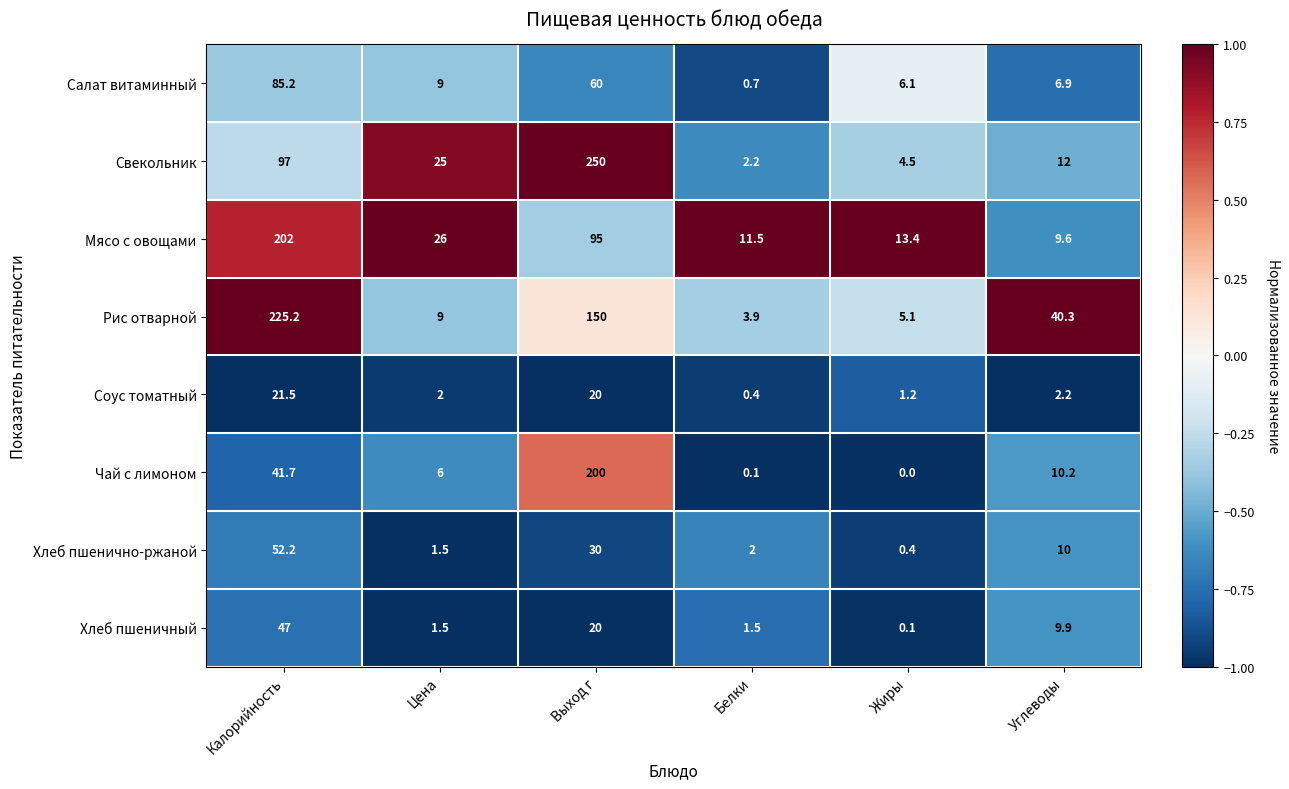

Rank the series at Жиры from lowest to highest value.

Чай с лимоном, Хлеб пшеничный, Хлеб пшенично-ржаной, Соус томатный, Свекольник, Рис отварной, Салат витаминный, Мясо с овощами